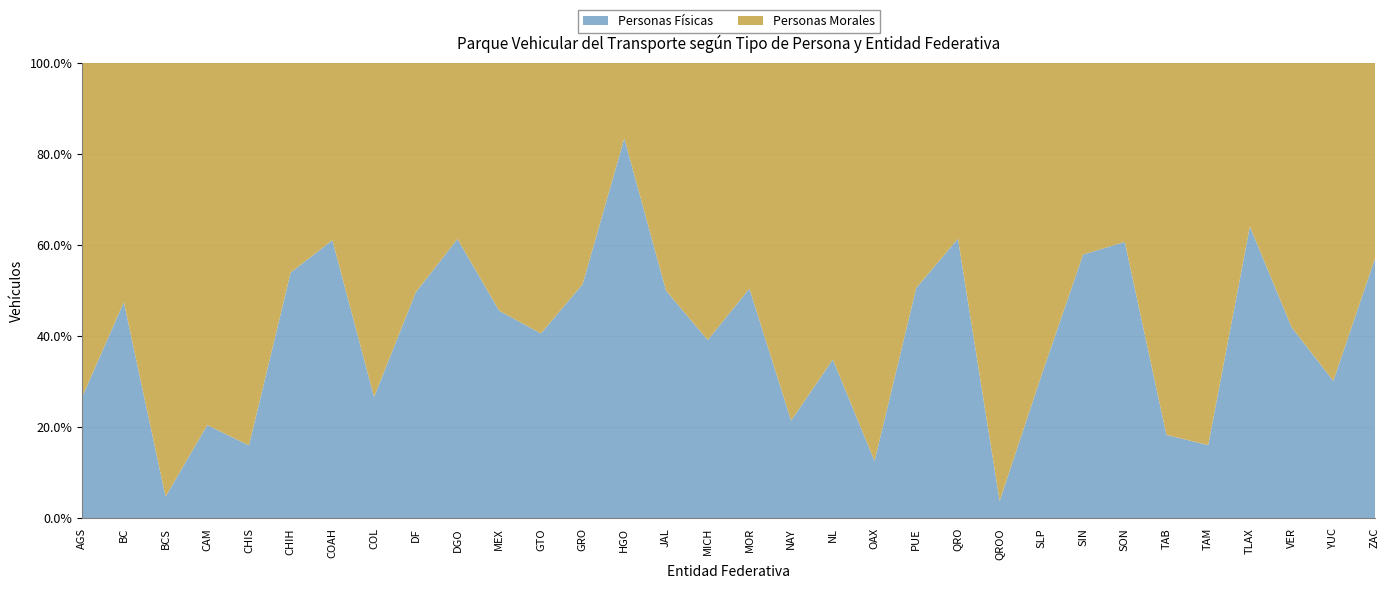

Reading left to right, extract all data points from this chart.

Personas Físicas: 344	288	41	45	134	266	420	53	6547	271	663	1100	281	1866	2572	677	242	113	839	109	549	399	209	393	363	233	45	88	269	638	218	199
Personas Morales: 948	319	825	175	704	227	268	146	6649	171	792	1612	266	371	2574	1053	238	414	1568	758	537	251	5316	863	264	151	201	460	151	883	505	150